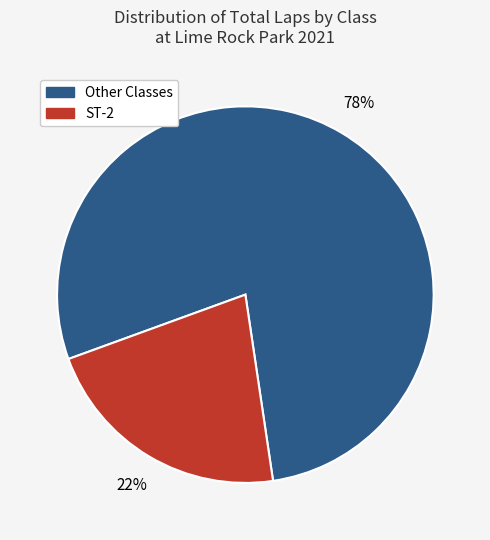

To the nearest percent, what is the average slice percentage?

50%